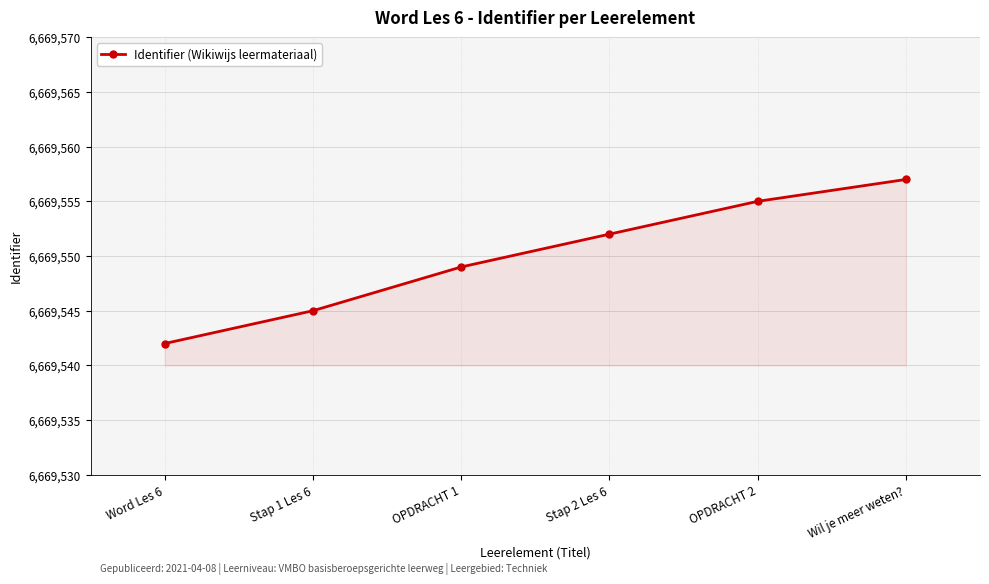

What is the approximate value at Stap 1 Les 6?

6669545